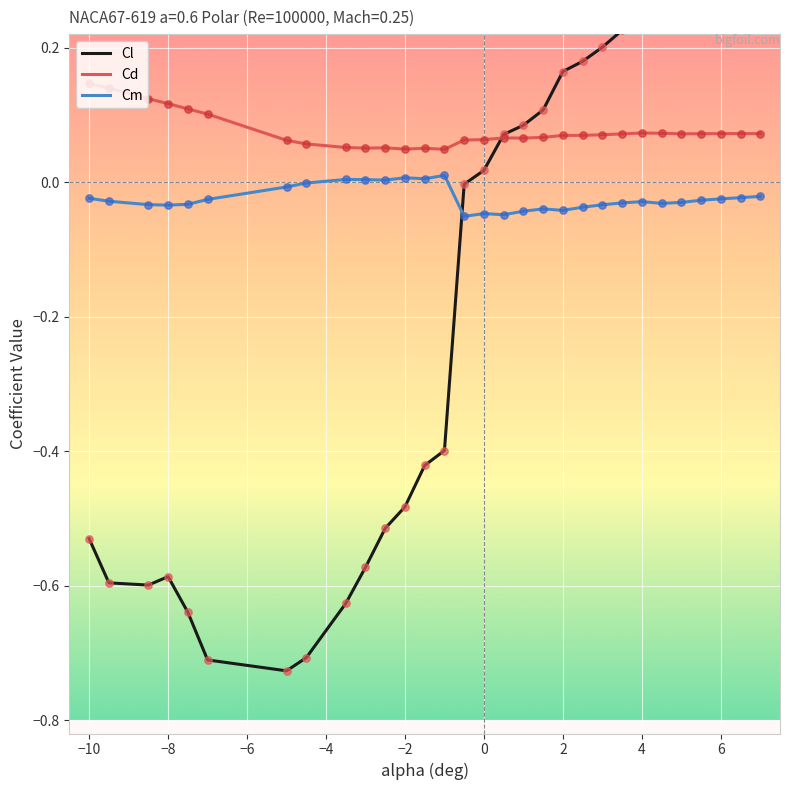

Which series reaches the maximum Y coordinate?

Cl